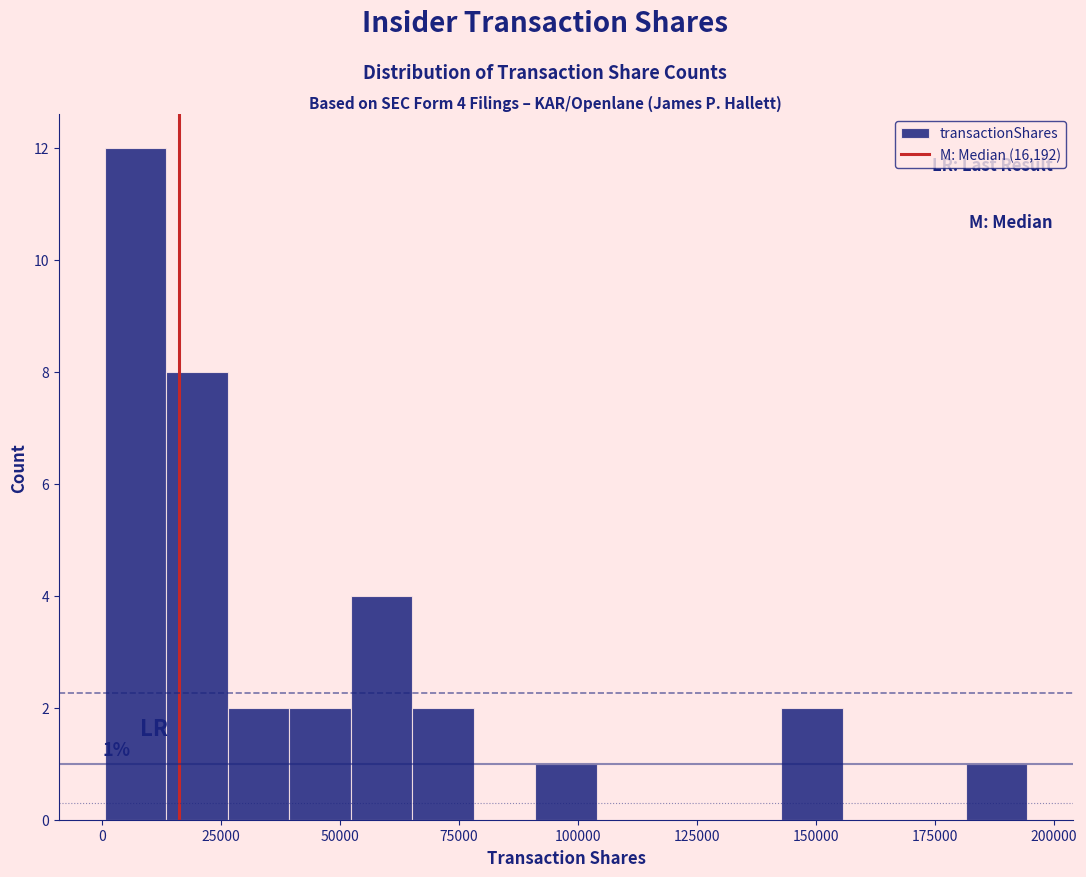

Read against the x-axis, roughly where is the centre of the tallest bar?

5000